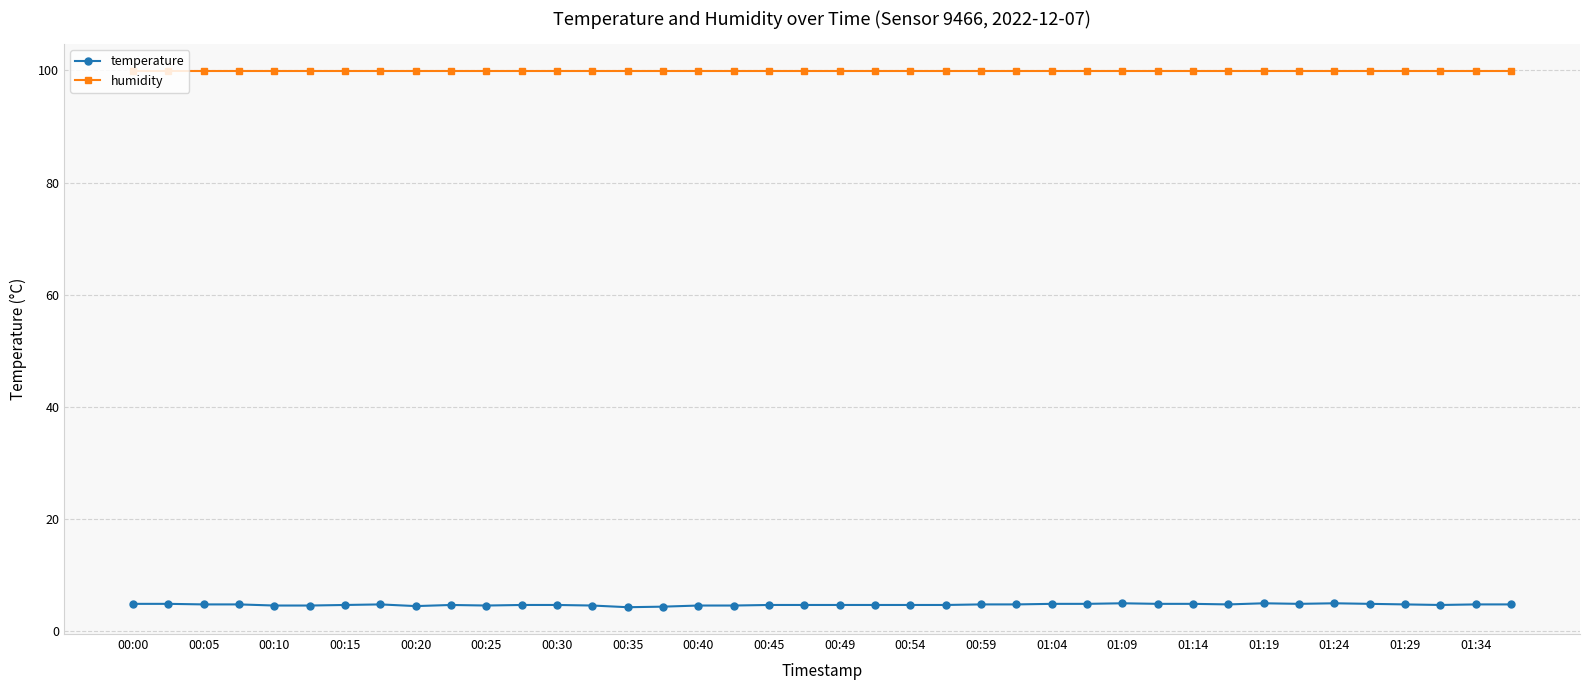

What is the value of the temperature point at the 27th from the left?

4.9